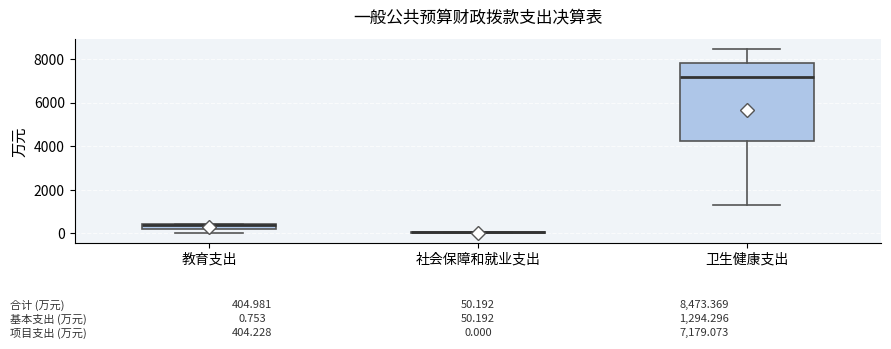

Which box is the tallest, from its lower edge to its upper edge?

卫生健康支出